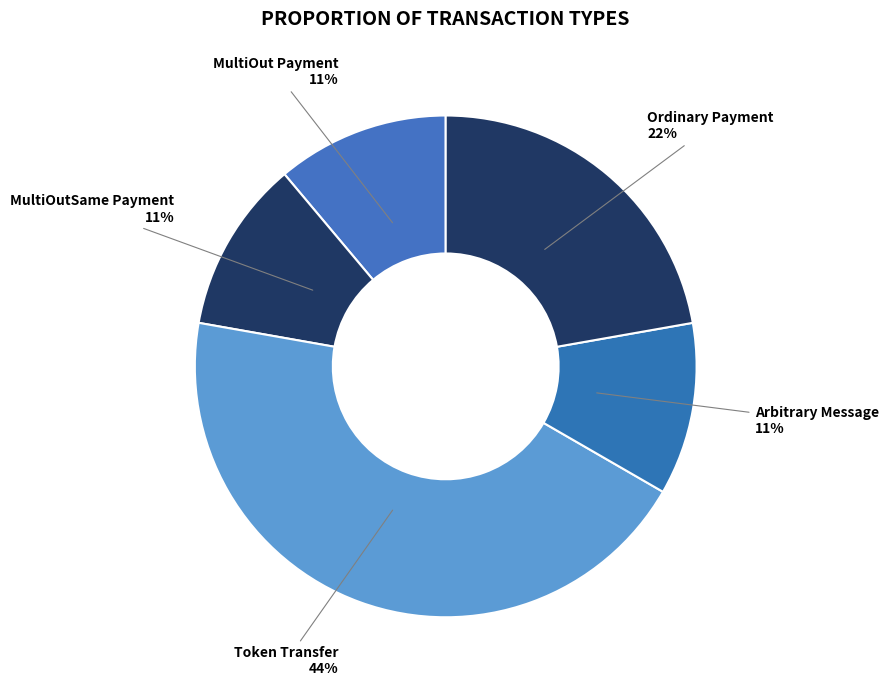

Is the sum of MultiOutSame Payment and Arbitrary Message greater than half?

No